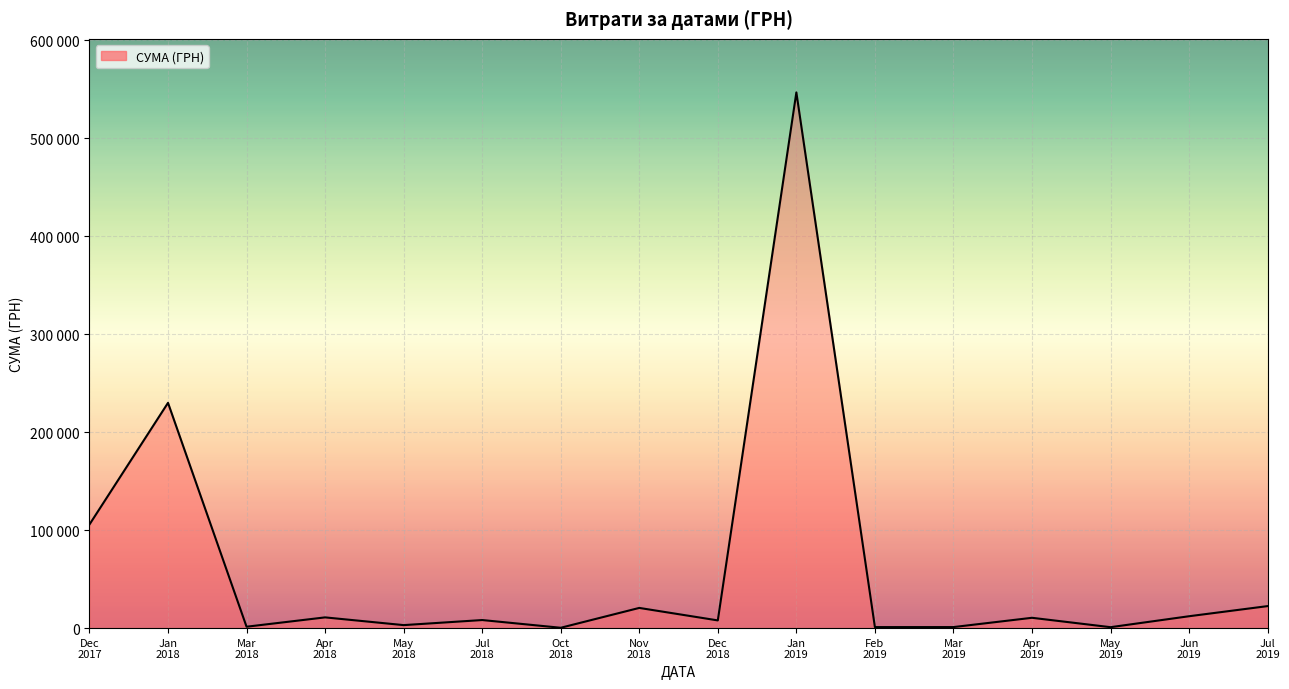

True or false: the data shows 4479.6 at May
2018.

False